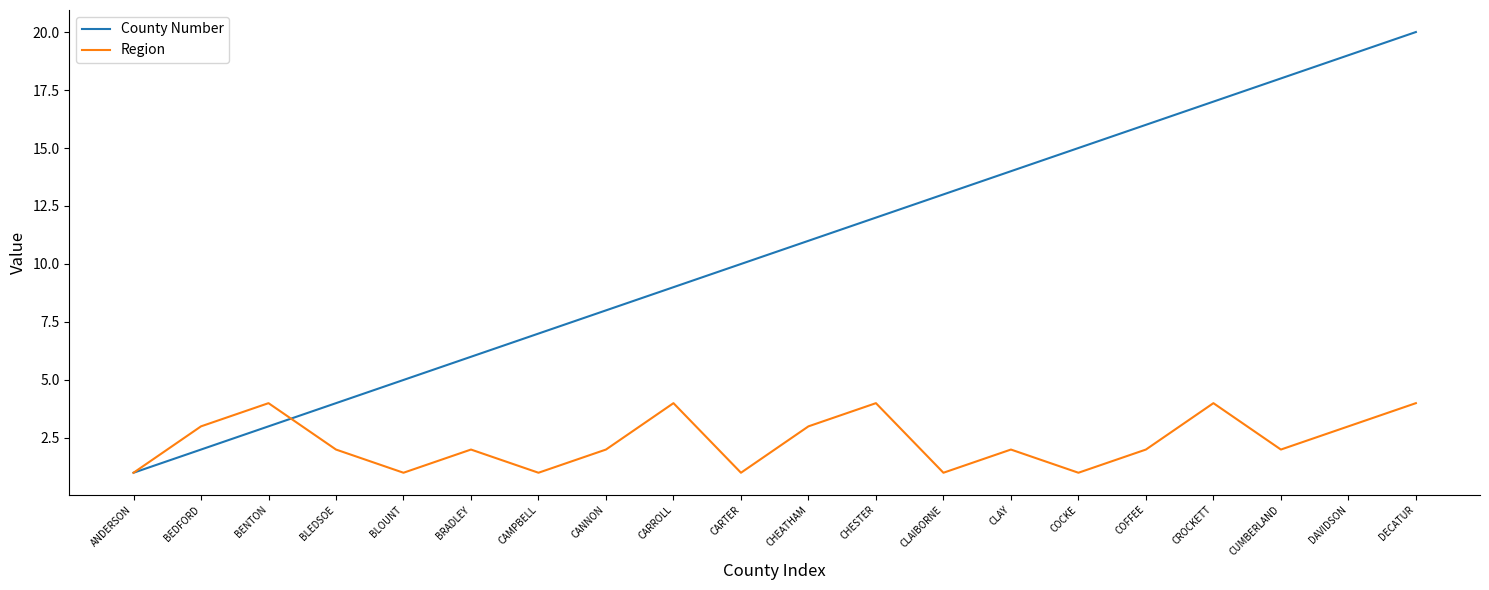

Reading left to right, extract all data points from this chart.

County Number: 1	2	3	4	5	6	7	8	9	10	11	12	13	14	15	16	17	18	19	20
Region: 1	3	4	2	1	2	1	2	4	1	3	4	1	2	1	2	4	2	3	4